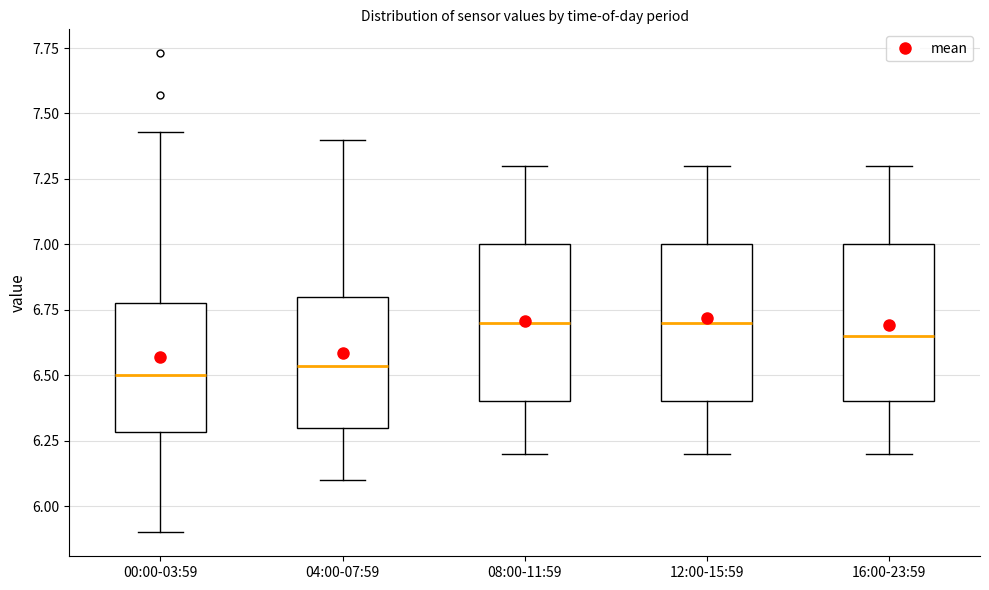

Reading left to right, transcribe this box plot: for each box, give where its median line is, the range the box spans, and where its two whiskers end, as read against the y-axis. The values are not printed on the chart, so give them approximately, as read against the axis.

00:00-03:59: median 6.50, box 6.30 to 6.80, whiskers 5.90 to 7.45
04:00-07:59: median 6.55, box 6.30 to 6.80, whiskers 6.10 to 7.40
08:00-11:59: median 6.70, box 6.40 to 7.00, whiskers 6.20 to 7.30
12:00-15:59: median 6.70, box 6.40 to 7.00, whiskers 6.20 to 7.30
16:00-23:59: median 6.65, box 6.40 to 7.00, whiskers 6.20 to 7.30